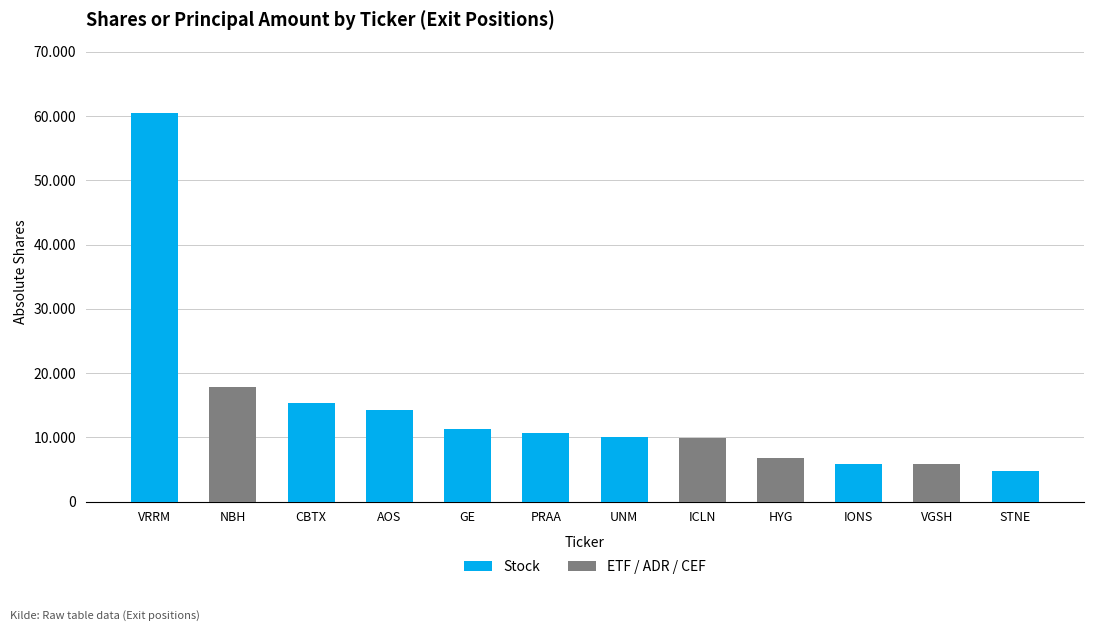

What are all the series names shown in the legend?

Stock, ETF / ADR / CEF